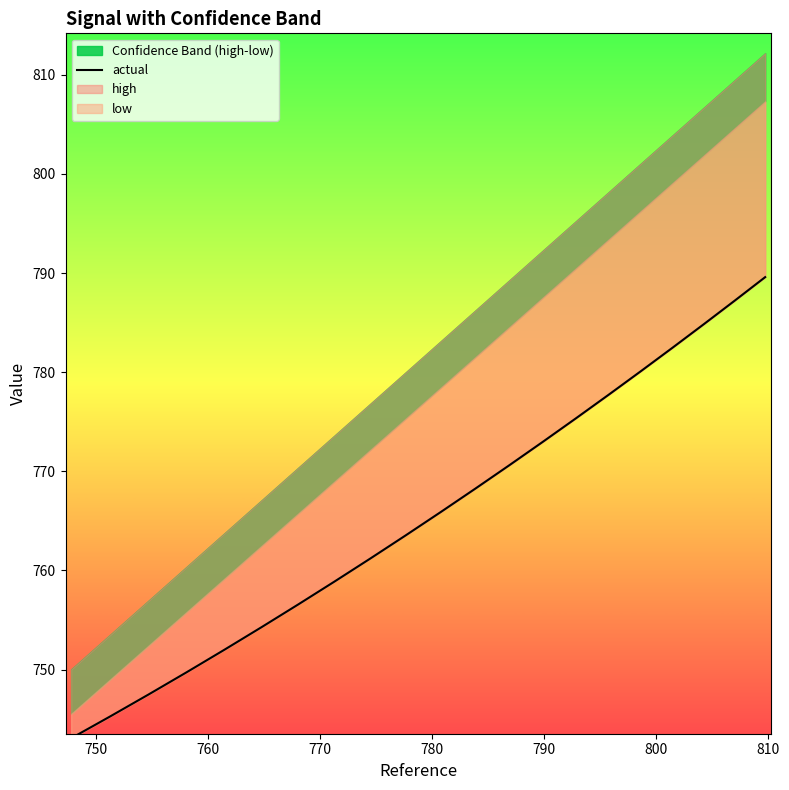

Which has a higher value, 800 or 770?

800